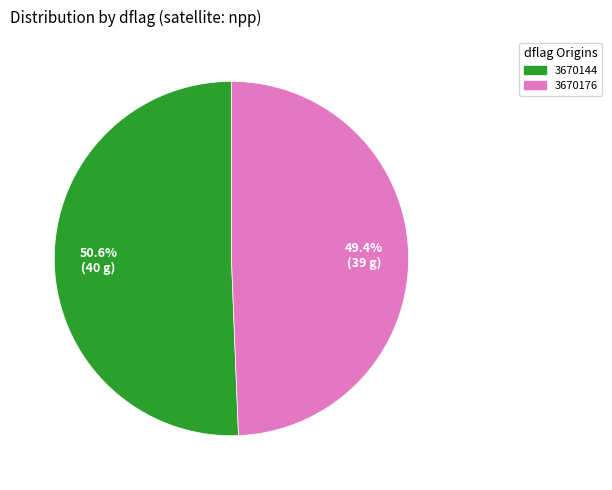

Which slice is the smallest?

3670176